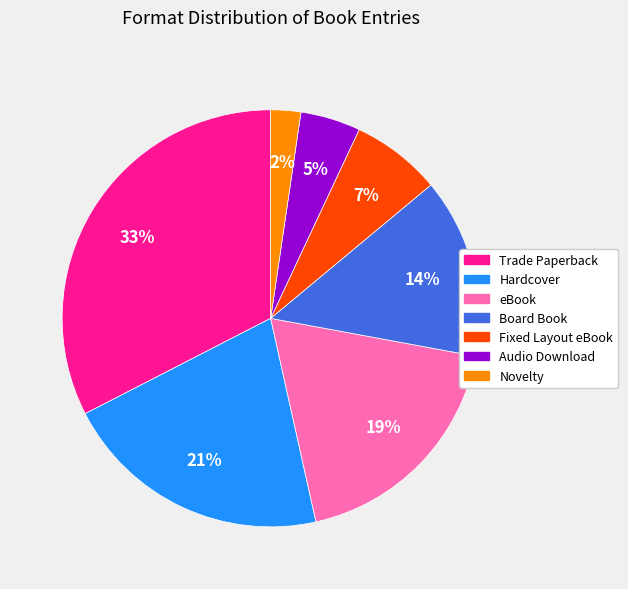

Is the sum of eBook and Novelty greater than half?

No